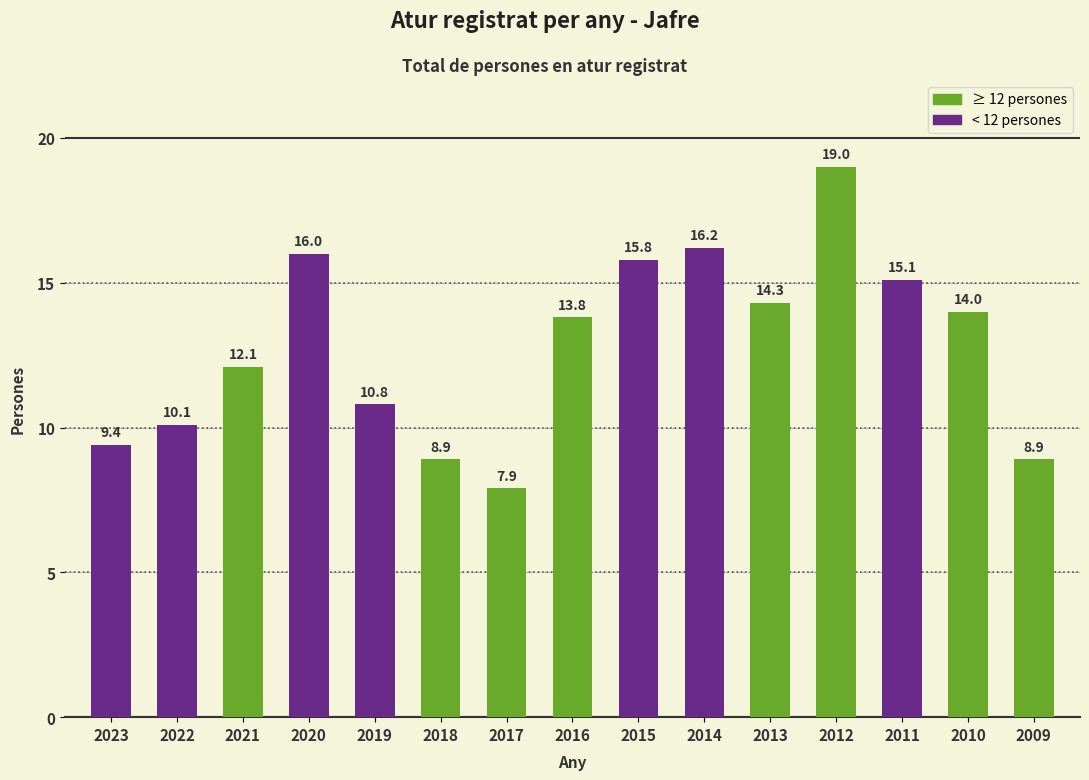

How many values are below 13?

7